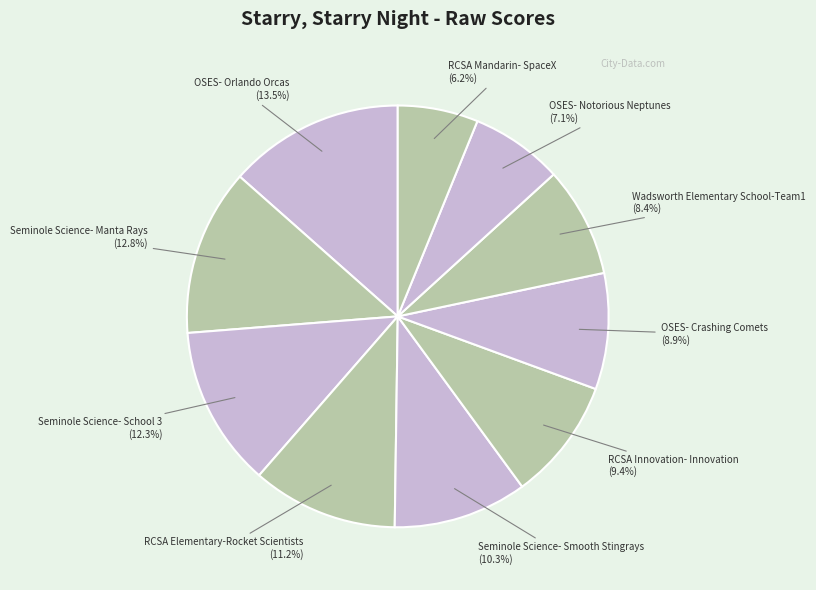

Approximately how many times larger is the value at OSES- Notorious Neptunes compared to RCSA Mandarin- SpaceX?

1.1